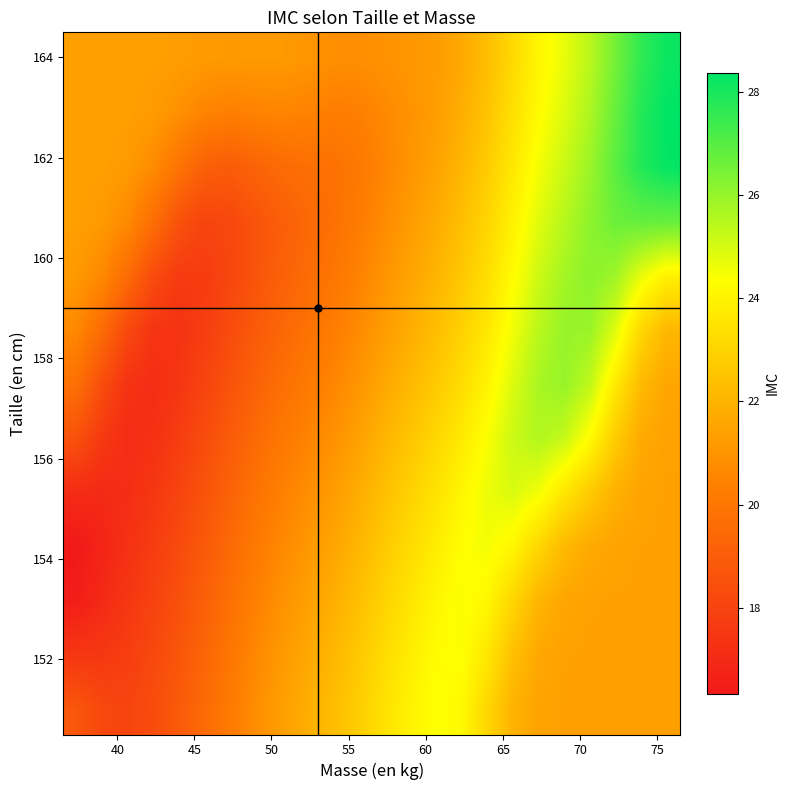

What is the greatest value displayed?

28.4